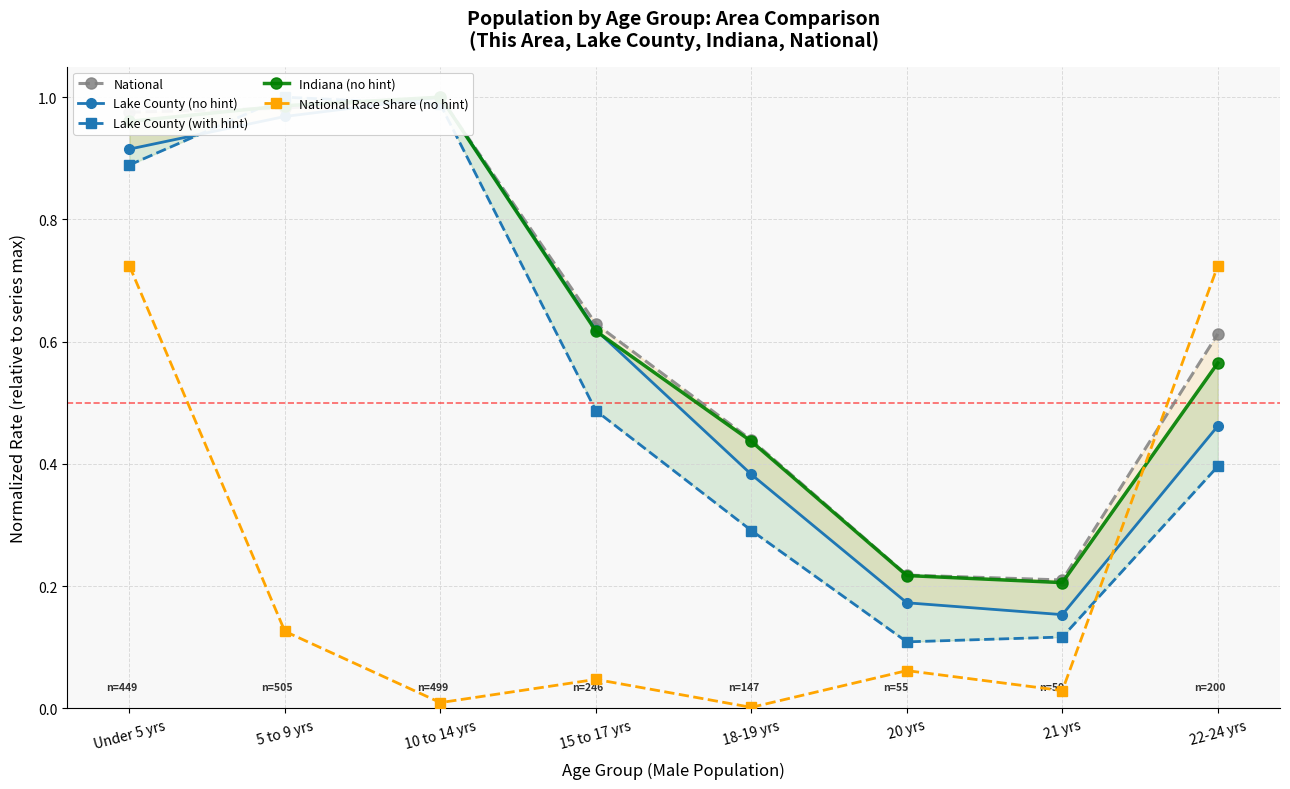

Reading left to right, what are all the values shown in this chart?

National: Under 5 yrs=1.0	5 to 9 yrs=1.0	10 to 14 yrs=1.0	15 to 17 yrs=0.6	18-19 yrs=0.4	20 yrs=0.2	21 yrs=0.2	22-24 yrs=0.6
Lake County (no hint): Under 5 yrs=0.9	5 to 9 yrs=1.0	10 to 14 yrs=1.0	15 to 17 yrs=0.6	18-19 yrs=0.4	20 yrs=0.2	21 yrs=0.2	22-24 yrs=0.5
Lake County (with hint): Under 5 yrs=0.9	5 to 9 yrs=1.0	10 to 14 yrs=1.0	15 to 17 yrs=0.5	18-19 yrs=0.3	20 yrs=0.1	21 yrs=0.1	22-24 yrs=0.4
Indiana (no hint): Under 5 yrs=1.0	5 to 9 yrs=1.0	10 to 14 yrs=1.0	15 to 17 yrs=0.6	18-19 yrs=0.4	20 yrs=0.2	21 yrs=0.2	22-24 yrs=0.6
National Race Share (no hint): Under 5 yrs=0.7	5 to 9 yrs=0.1	10 to 14 yrs=0.0	15 to 17 yrs=0.0	18-19 yrs=0.0	20 yrs=0.1	21 yrs=0.0	22-24 yrs=0.7